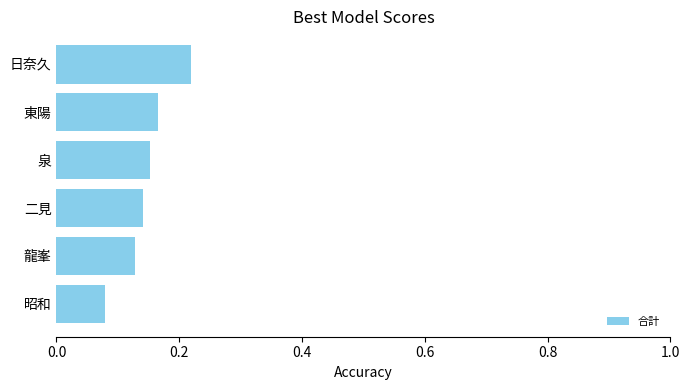

The value at 泉 is 0.1. True or false?

False